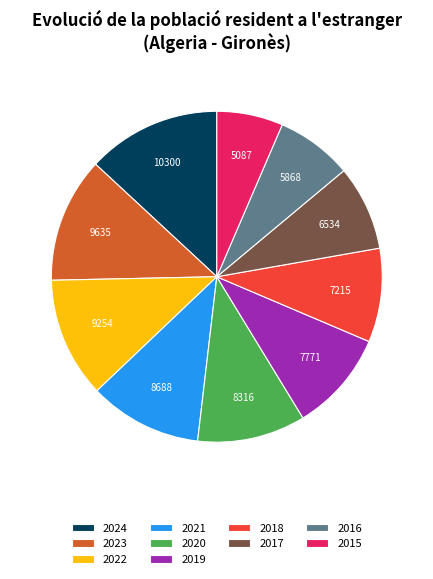

Between 2016 and 2020, which is larger?

2020